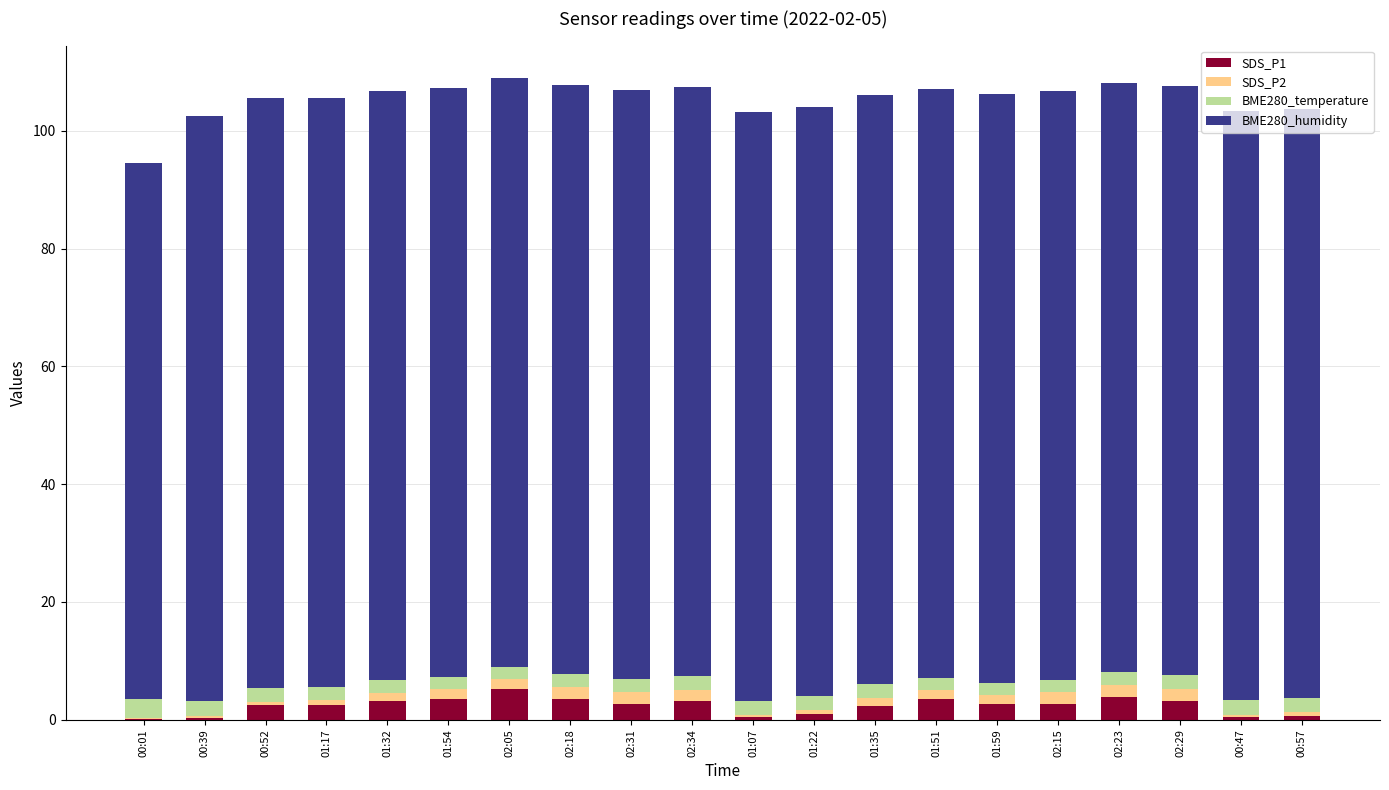

What is the sum of all SDS_P1 values?

47.4